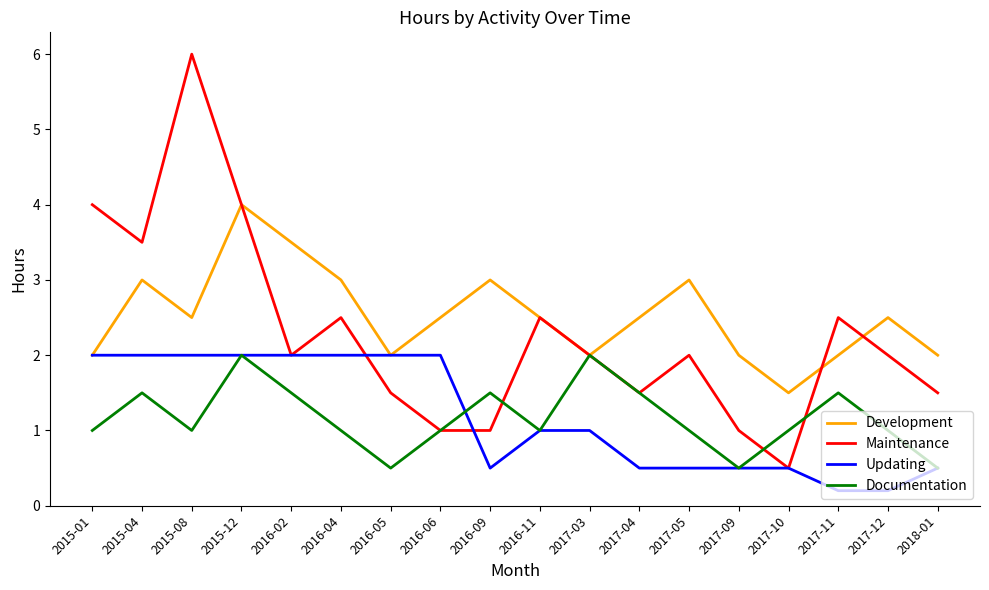

What is the lowest value of the Updating series?

0.2